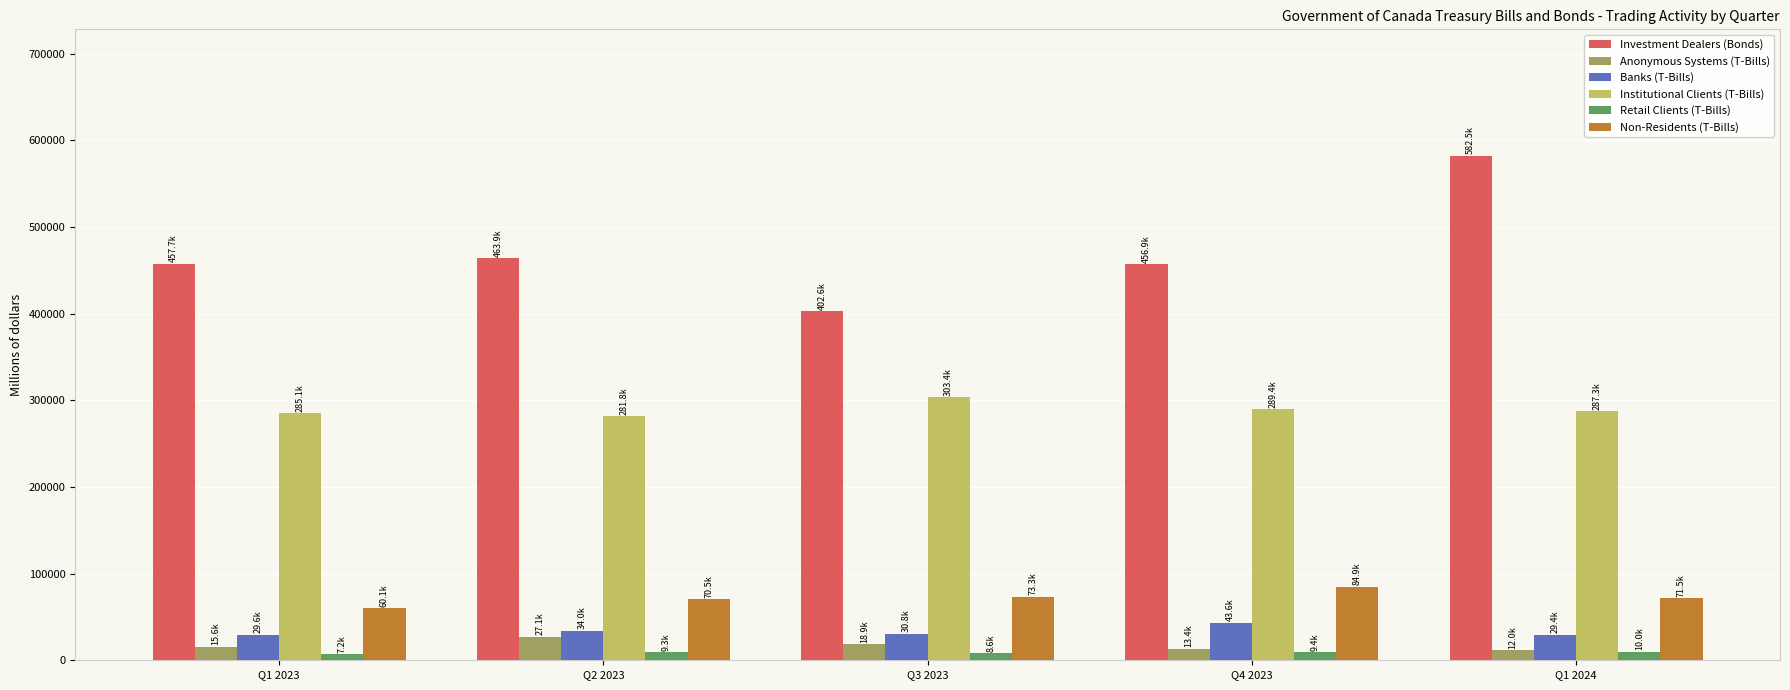

What is the difference between the highest and lowest values at Q2 2023?

454610.7